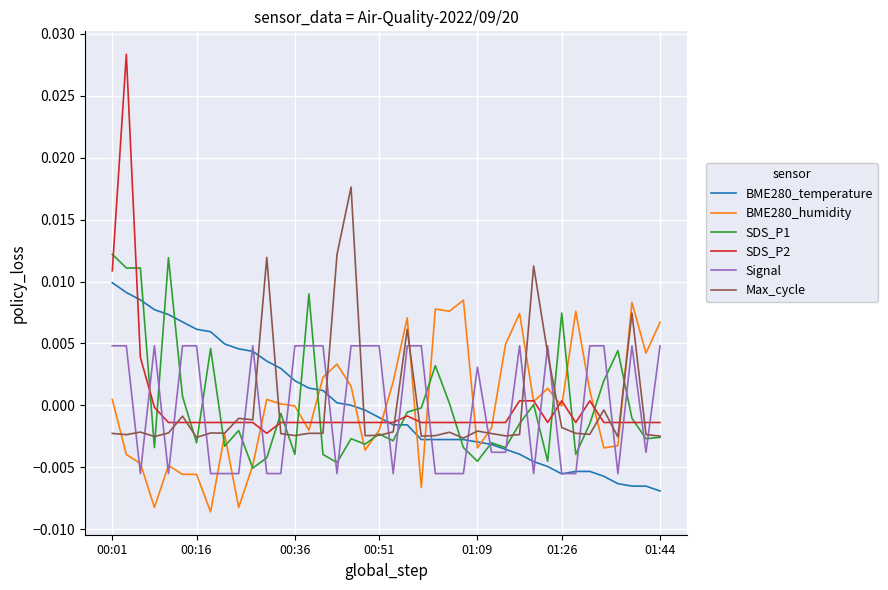

True or false: Signal and BME280_humidity intersect in this chart.

True